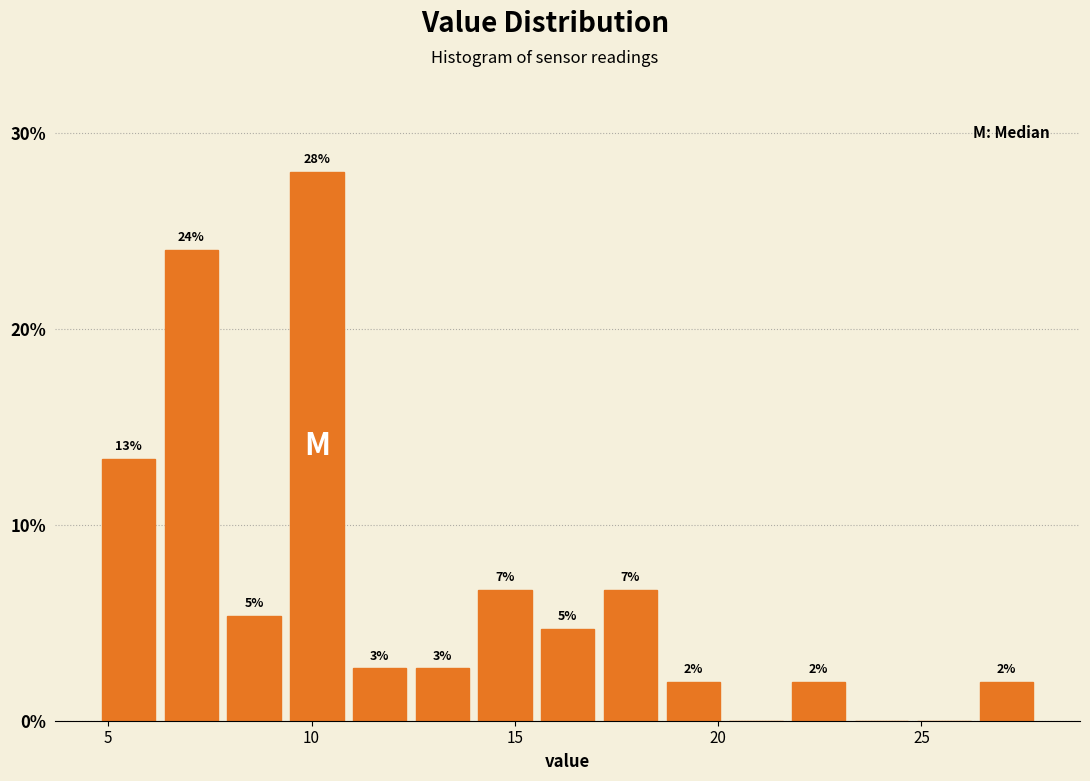

Around what value on the x-axis is the tallest bar? Give the approximate position of its centre, as read against the axis.

10.0